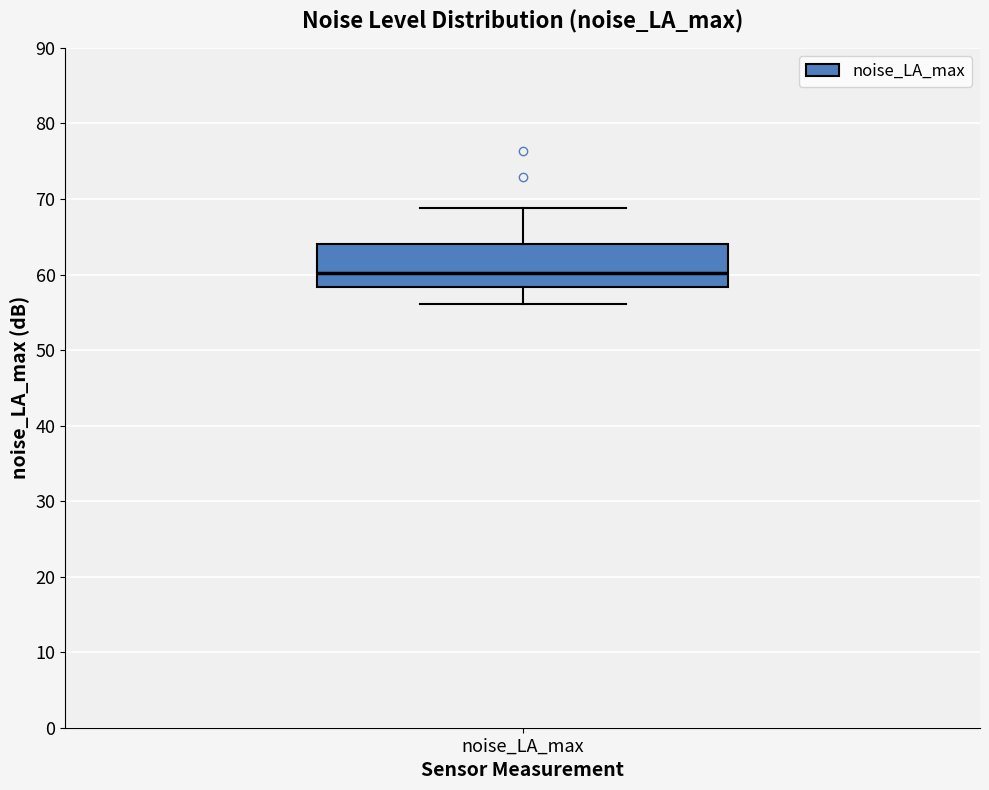

Read this box plot against the y-axis: the position of the median line, the range covered by the box, and the ends of both whiskers. The values are not printed on the chart, so give them approximately, as read against the axis.

median 60, box 58 to 64, whiskers 56 to 69